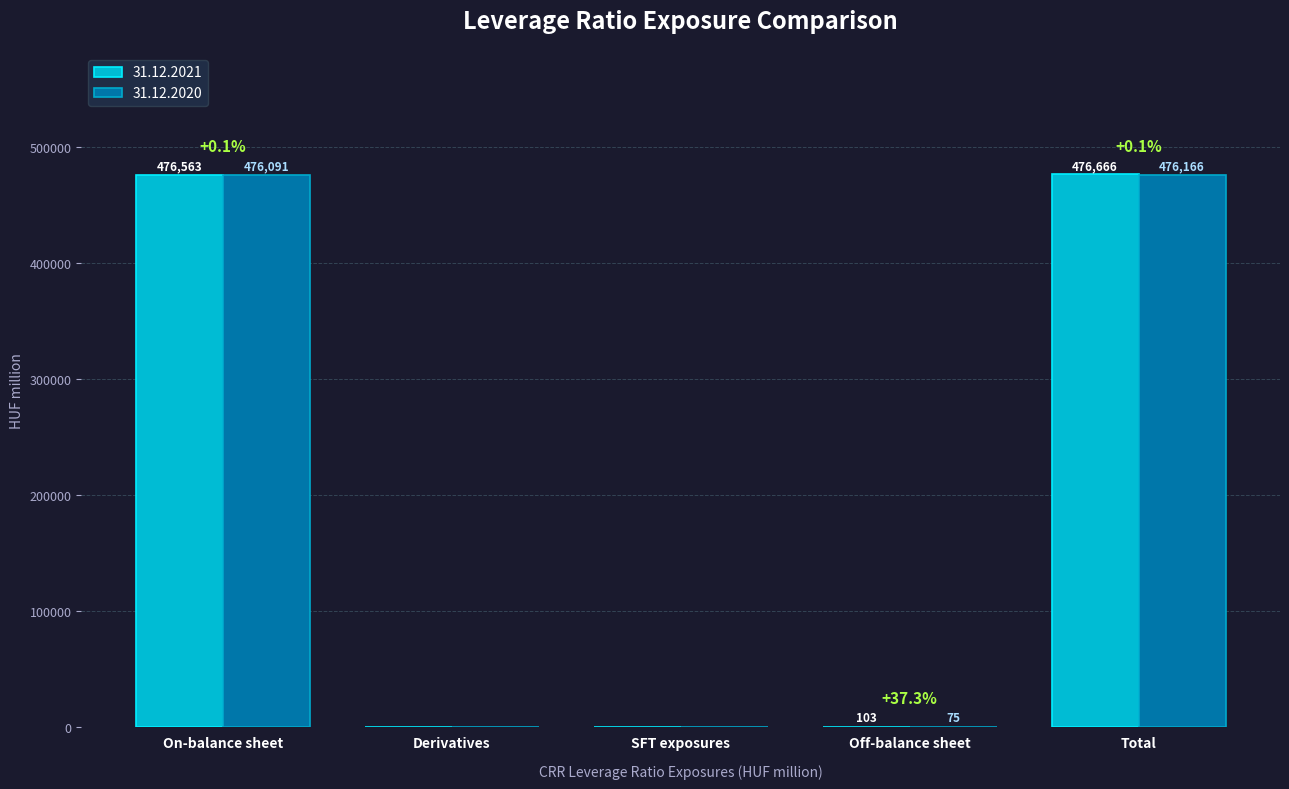

How many data points does each series have?

5